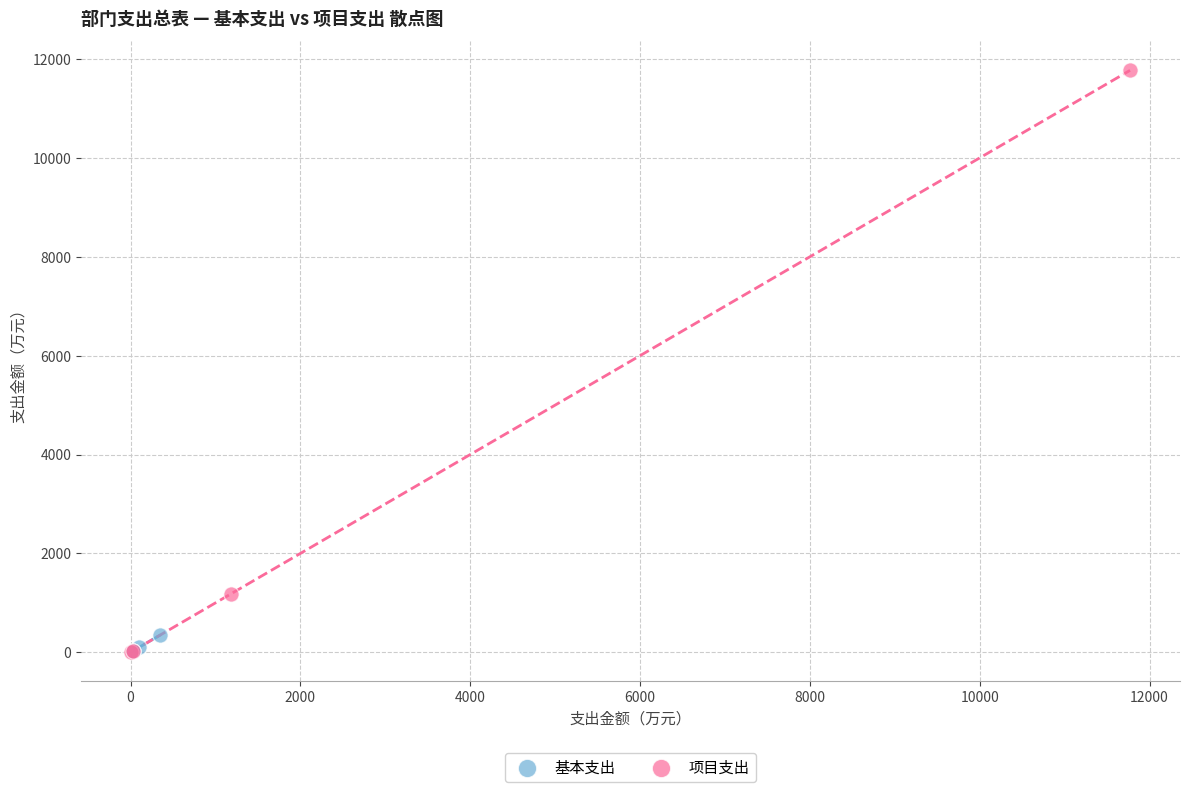

Which series reaches the maximum Y coordinate?

项目支出